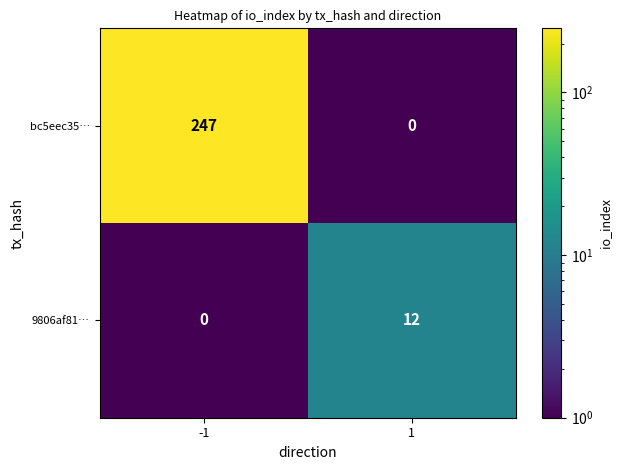

Reading right to left, extract all data points from this chart.

bc5eec35…: 0	247
9806af81…: 12	0